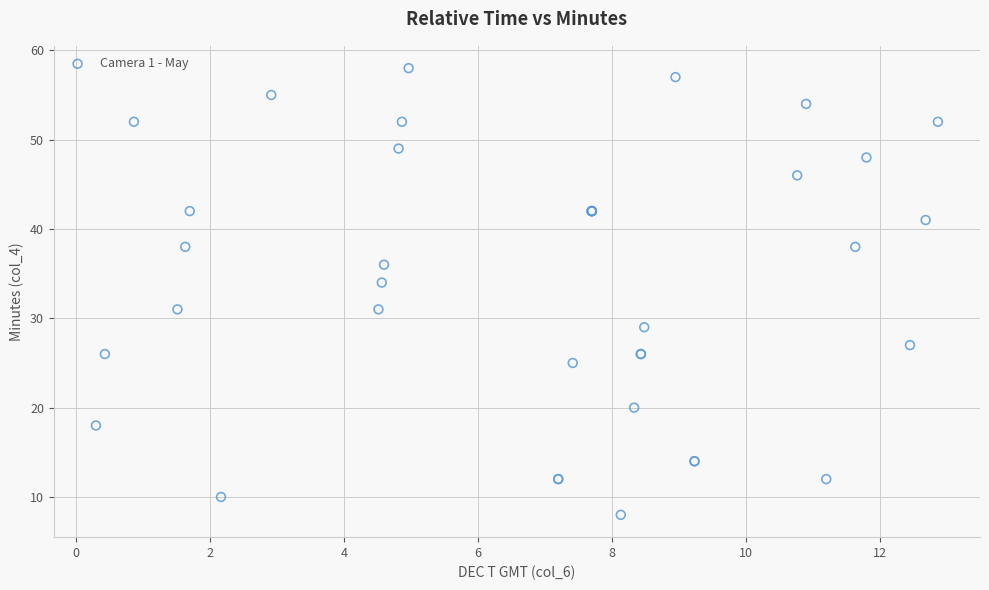

What Y value in the scatter plot is closest to 33?

34